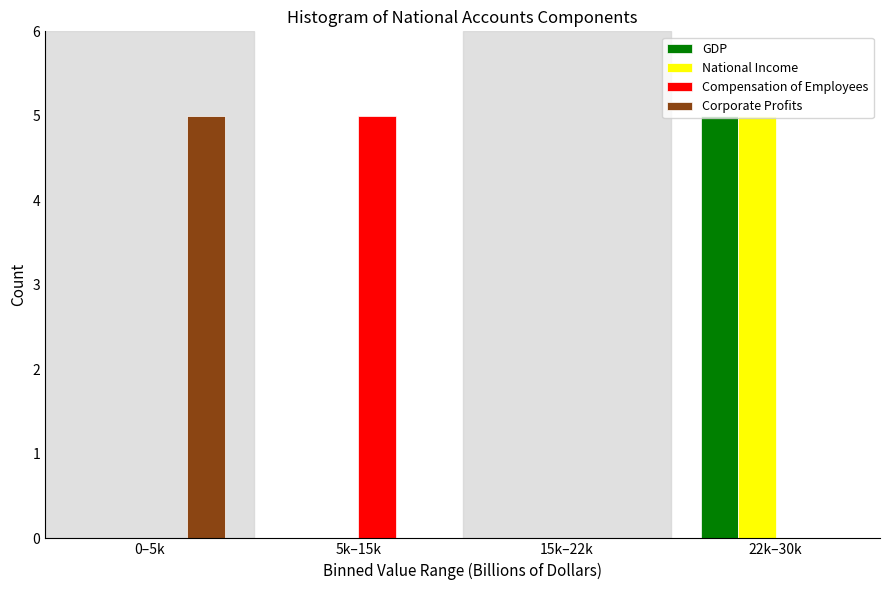

What is the sum of all Compensation of Employees values?

5